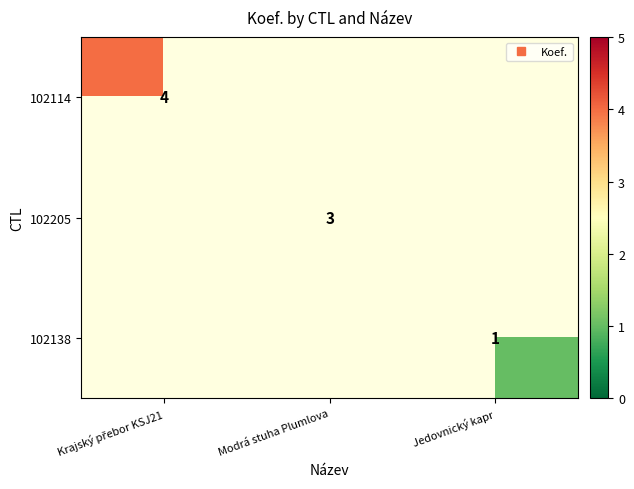

How many distinct data groups are displayed?

3